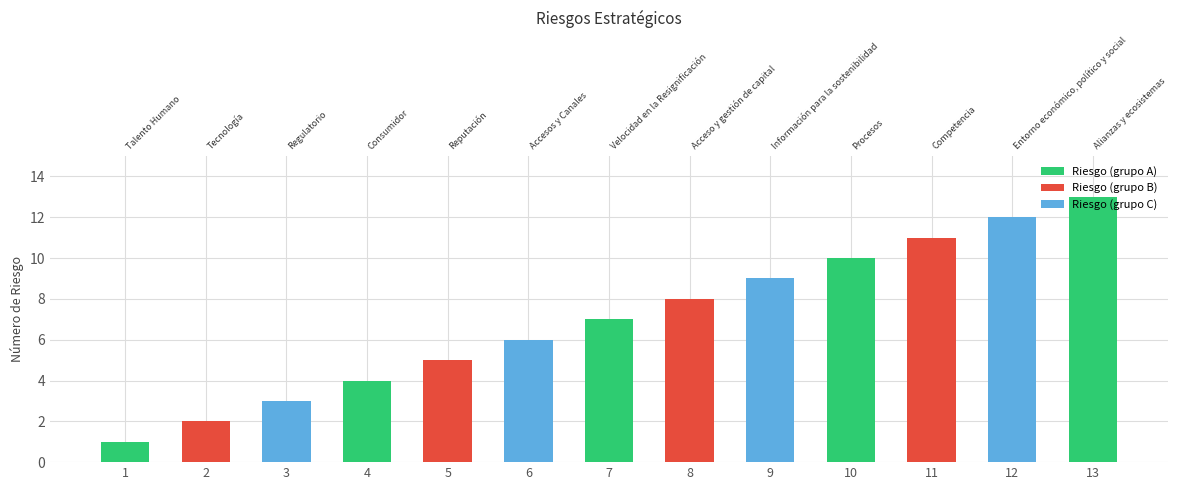

What is the value of the 6th bar from the left?

6